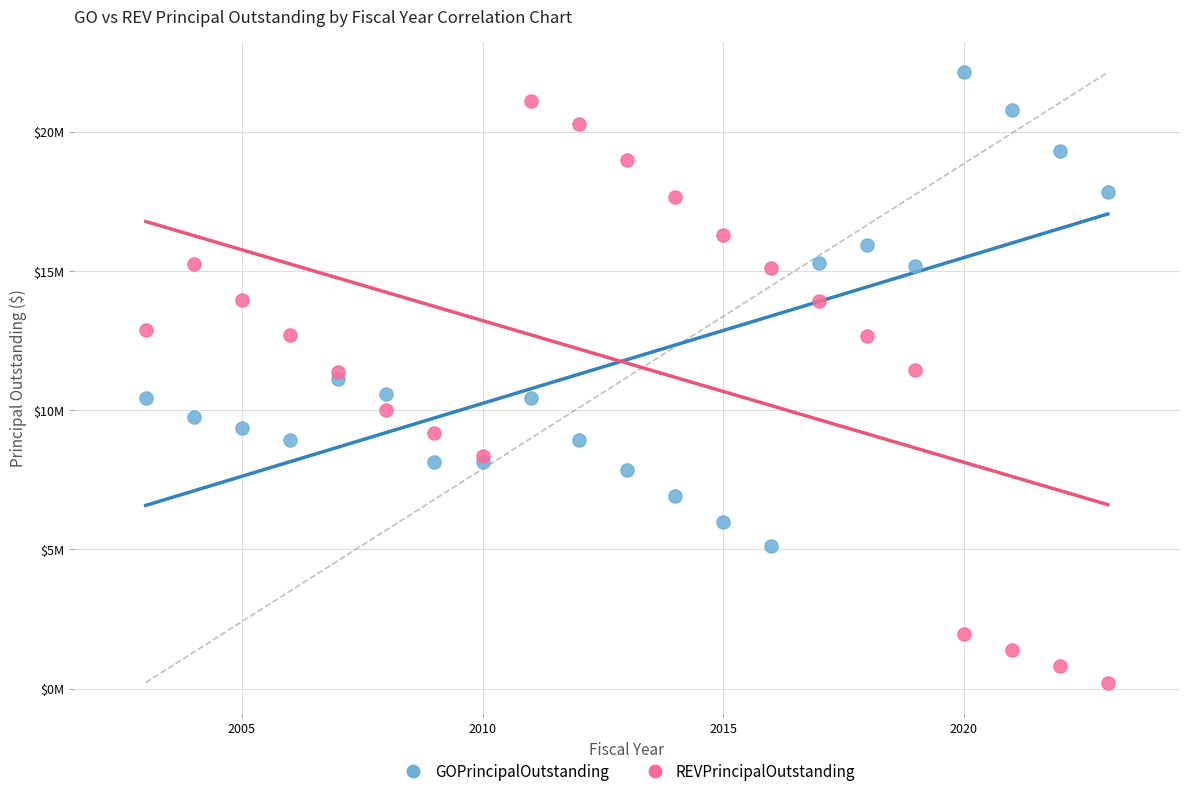

What are all the series names shown in the legend?

GOPrincipalOutstanding, REVPrincipalOutstanding